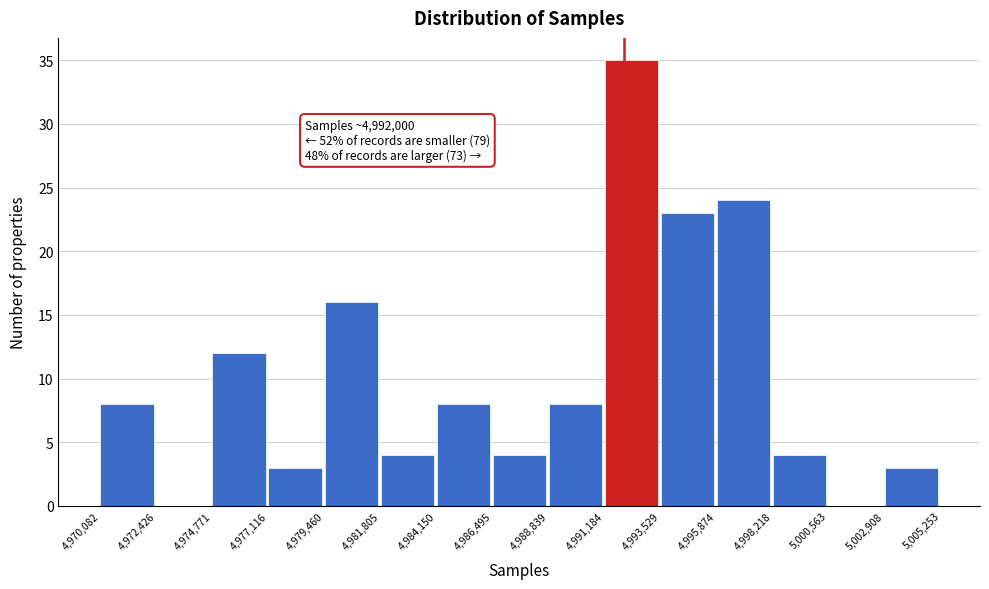

Which range on the x-axis has the tallest bar?

4,991,184 to 4,993,529